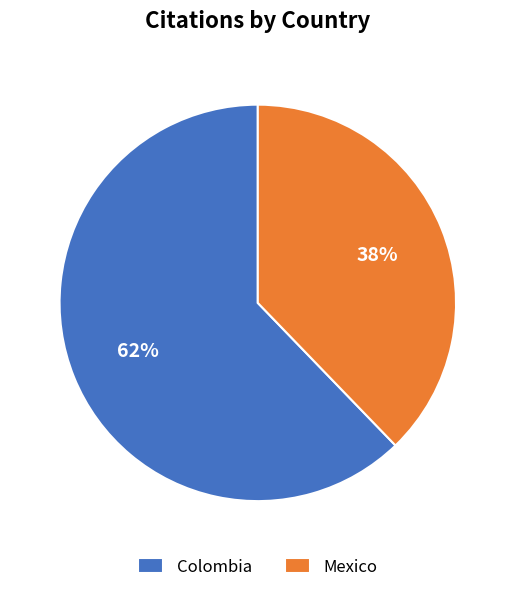

Which category has the biggest portion of the pie?

Colombia